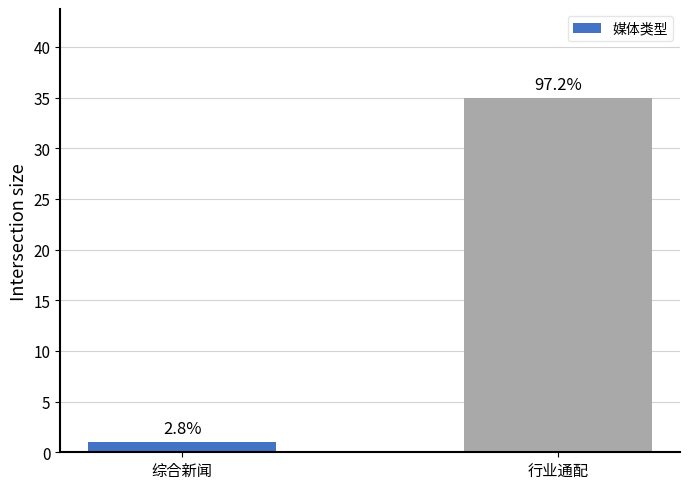

Reading right to left, list all the values displayed in this chart.

行业通配=35	综合新闻=1